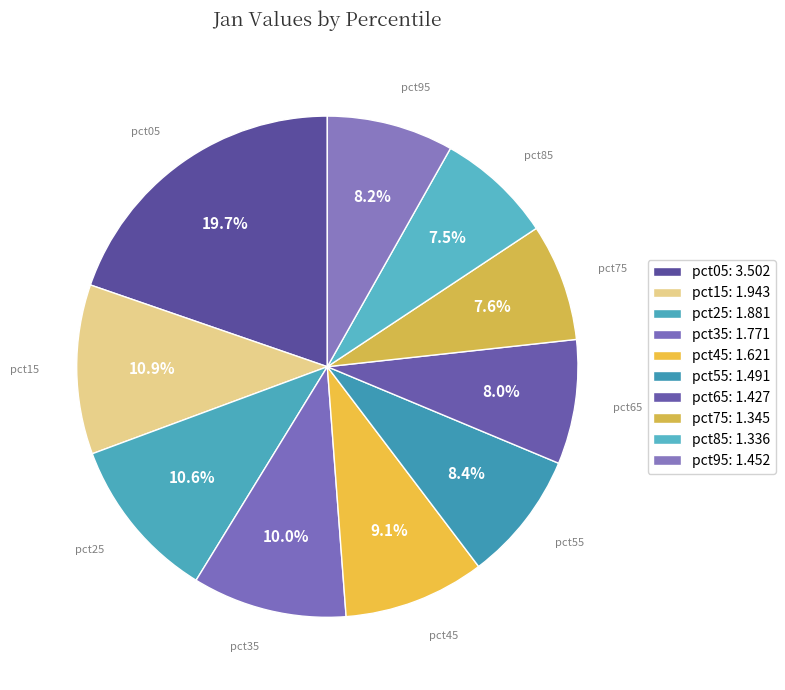

To the nearest percent, what portion does pct95 represent?

8%